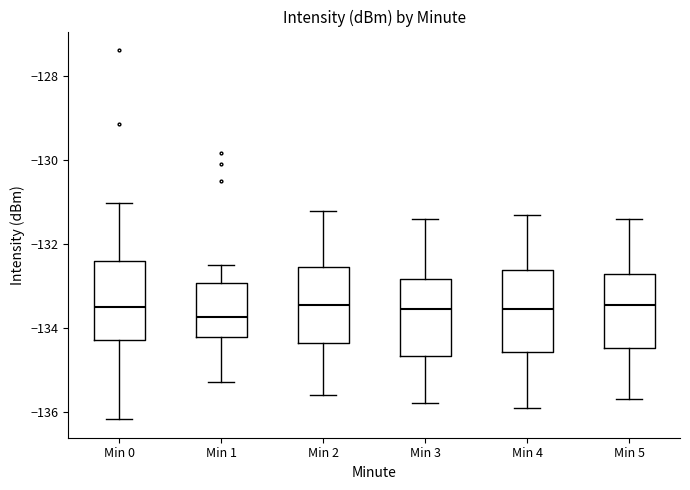

Where does the lower whisker of the box for Min 5 end on the y-axis? The values are not printed on the chart, so give them approximately, as read against the axis.

-135.6